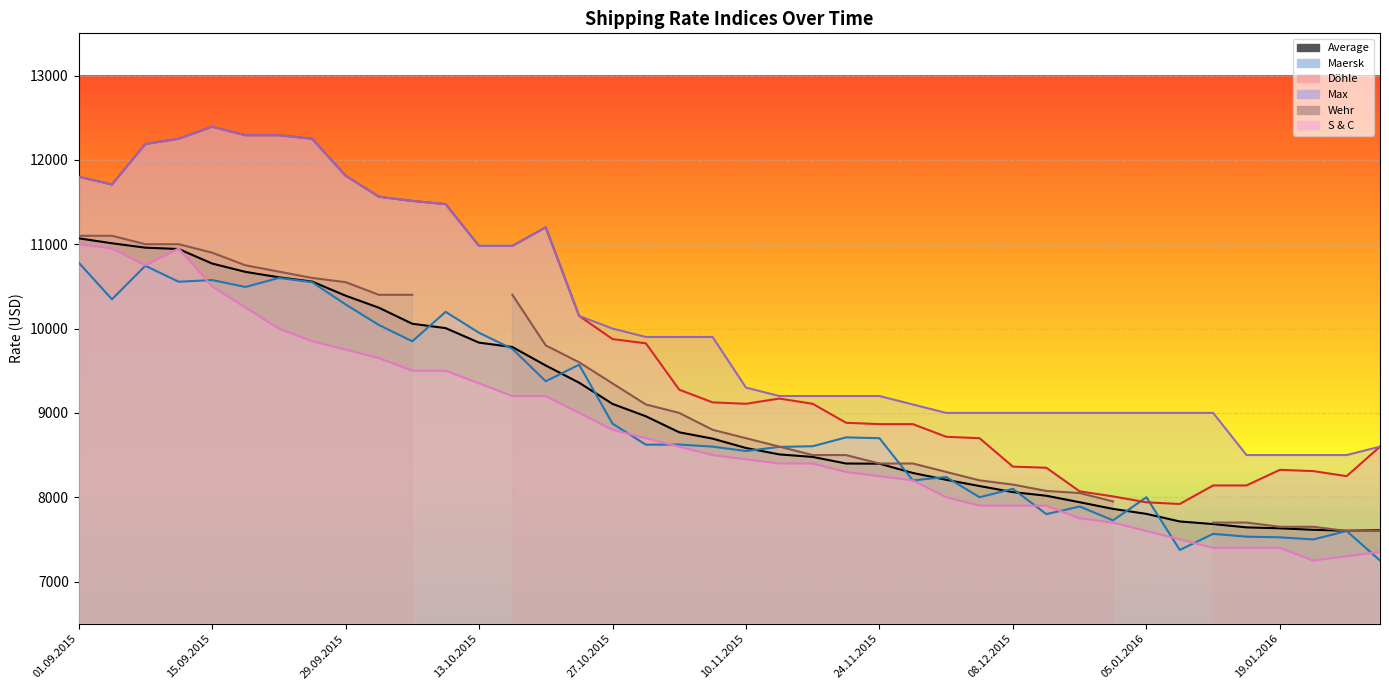

In Maersk, how many points are lower than both neighbors (excluding endpoints)?

13